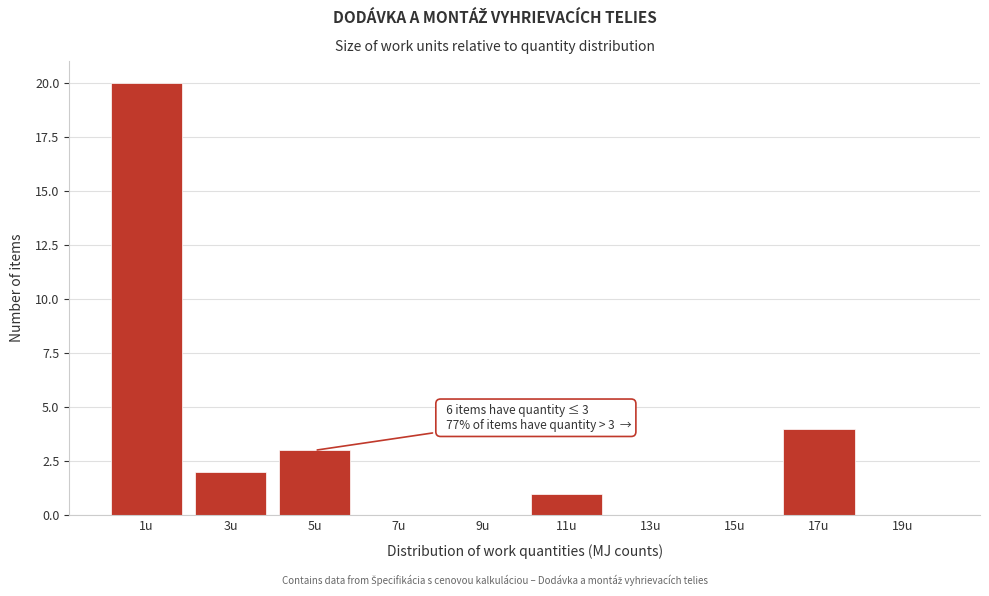

Reading left to right, extract all data points from this chart.

1u=20	3u=2	5u=3	7u=0	9u=0	11u=1	13u=0	15u=0	17u=4	19u=0